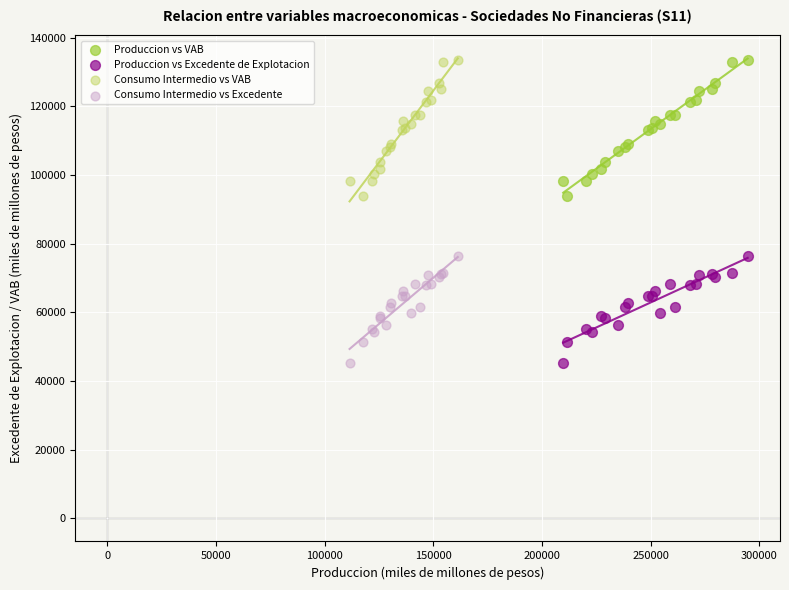

What are all the series names shown in the legend?

Produccion vs VAB, Produccion vs Excedente de Explotacion, Consumo Intermedio vs VAB, Consumo Intermedio vs Excedente